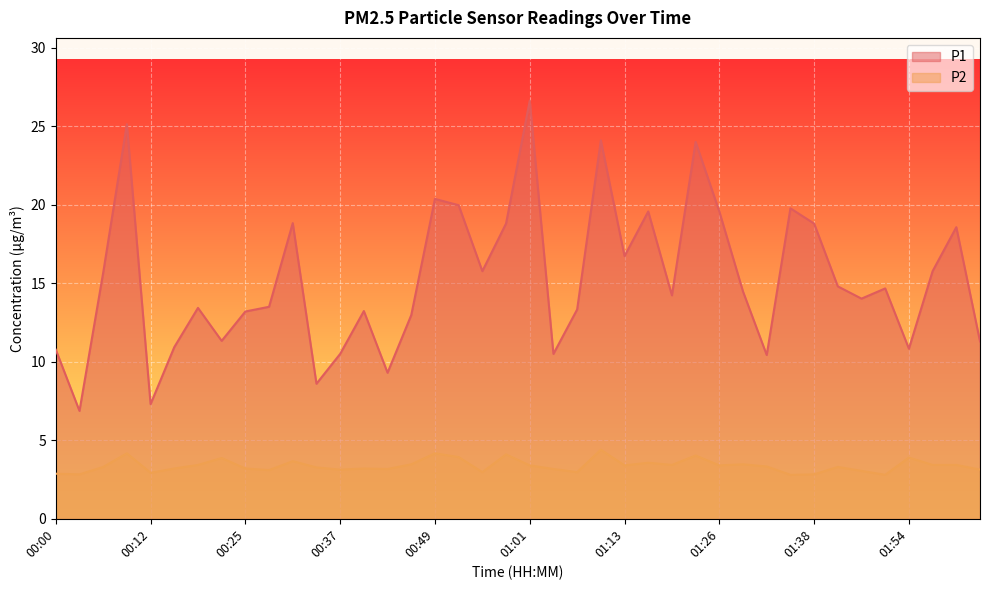

True or false: P2 has more than 0 points higher than both neighbors.

True